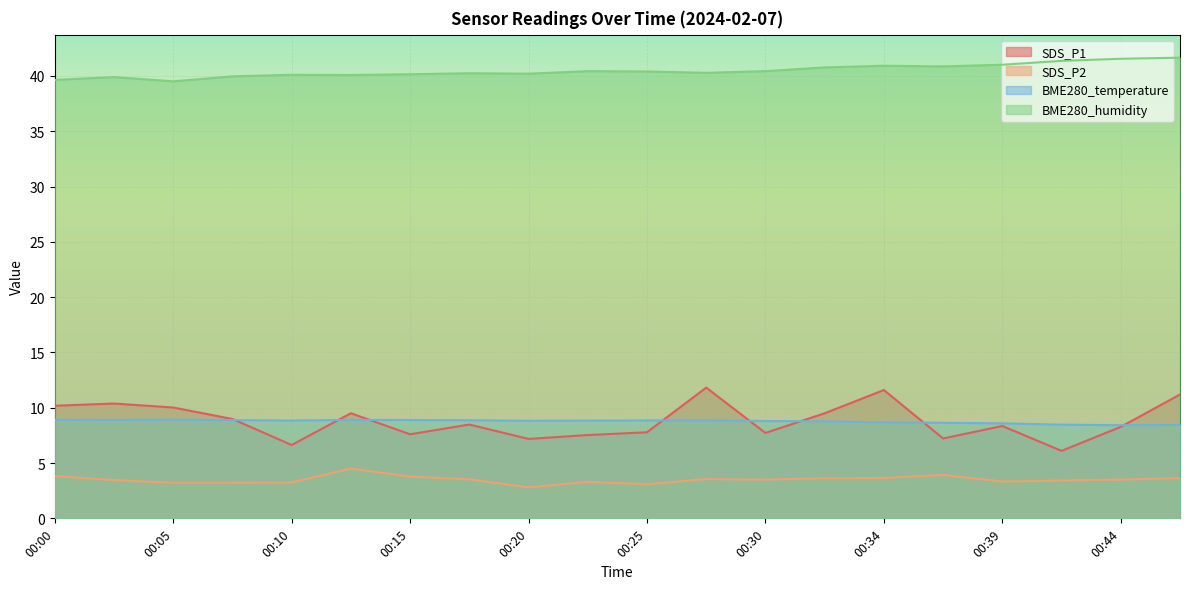

How many data points does each series have?

20